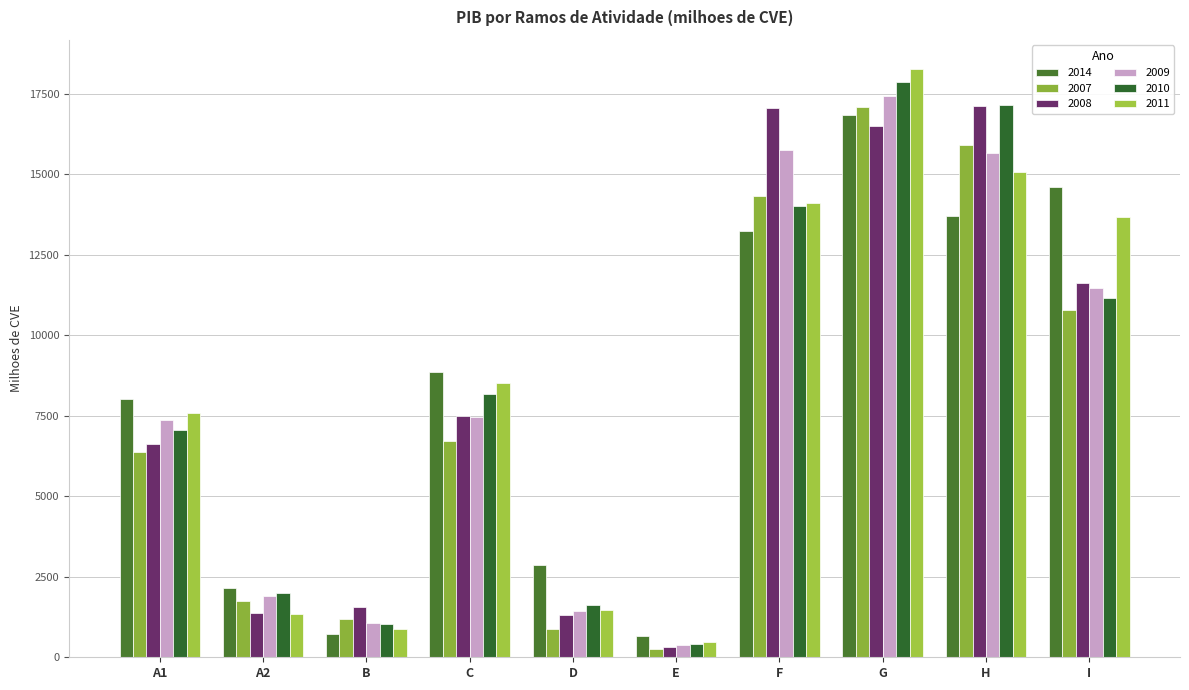

What is the difference between the highest and lowest values at A1?

1648.4